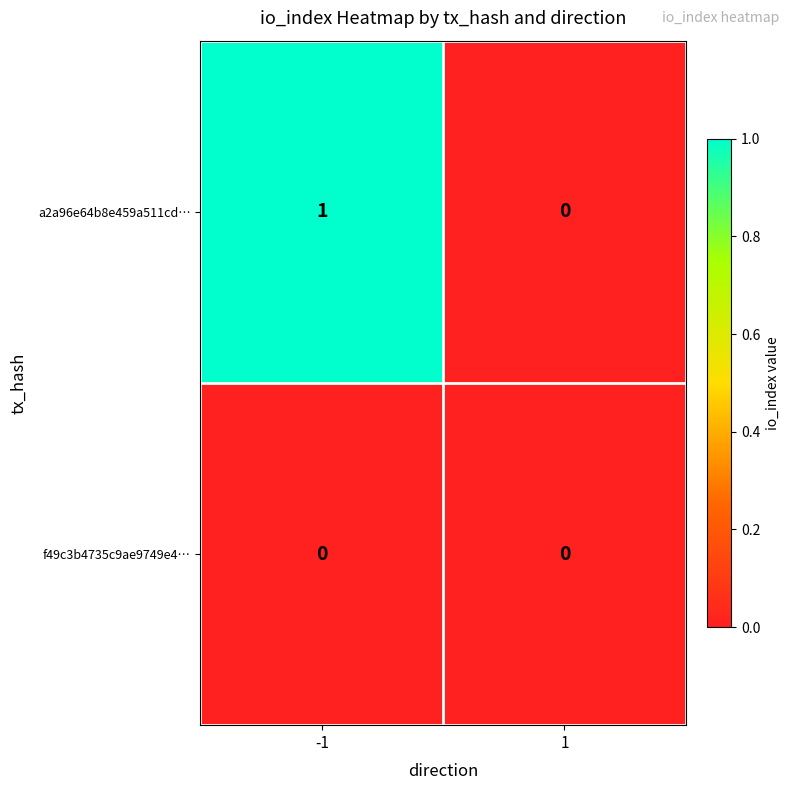

Which series has the largest total across all categories?

a2a96e64b8e459a511cd…